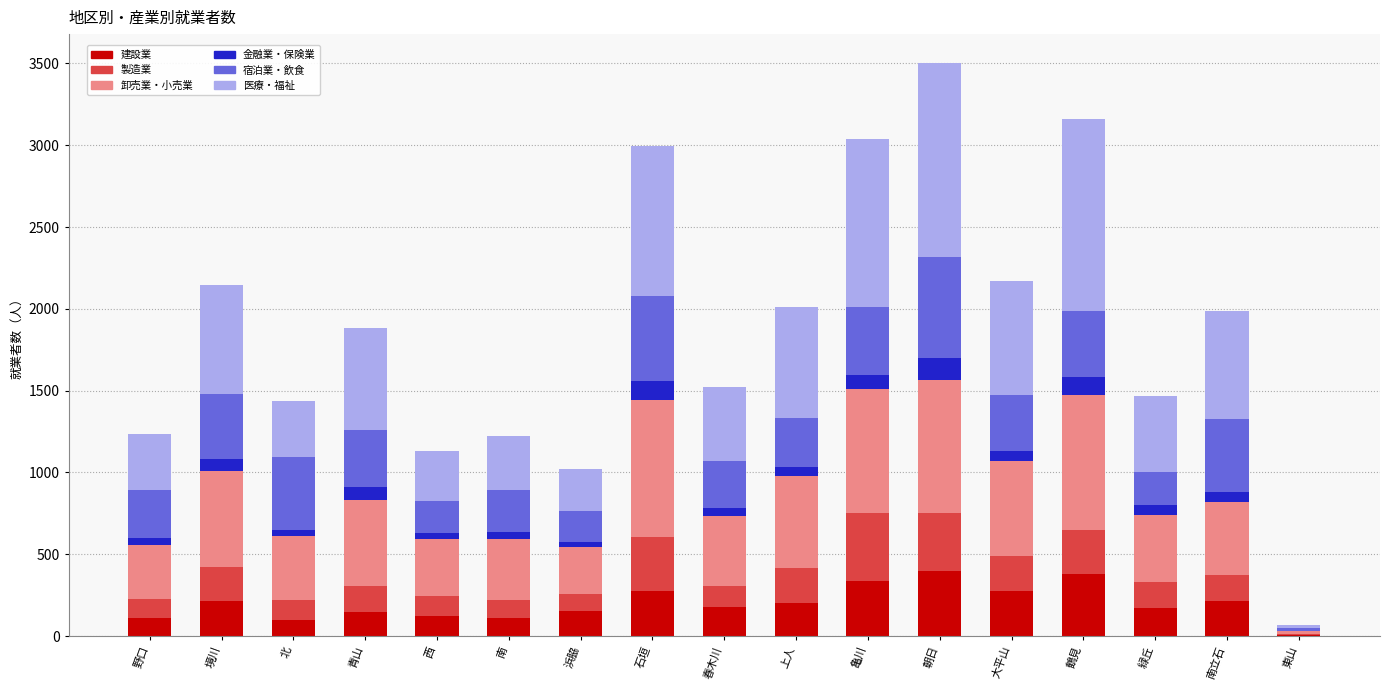

The value of 建設業 at 上人 is 203. True or false?

True